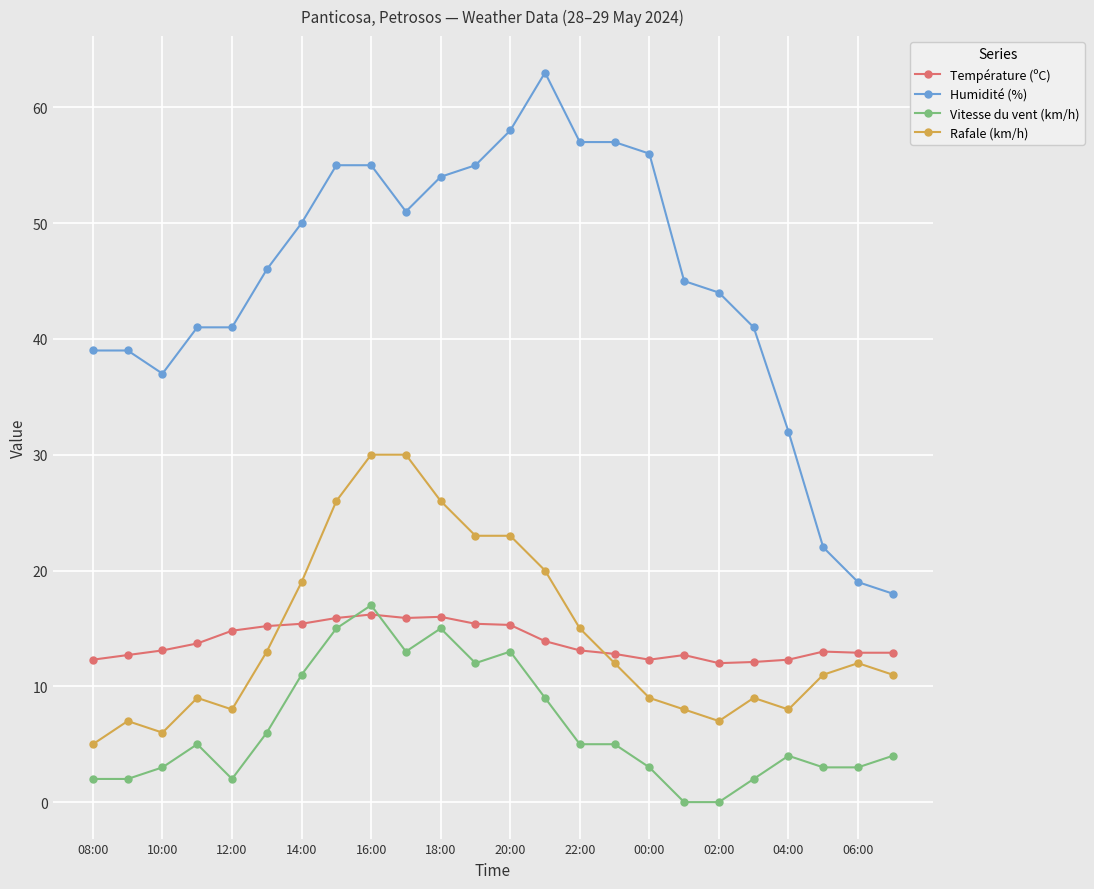

Which series has the largest range (max minus min)?

Humidité (%)